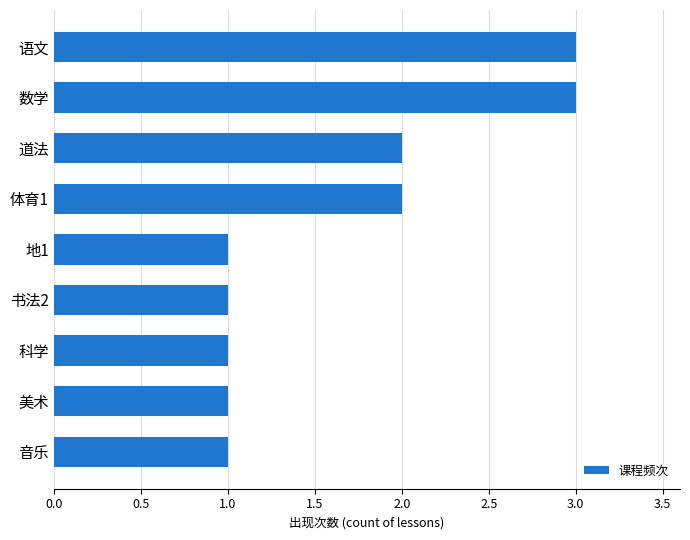

The chart shows a value of 5 at 语文. True or false?

False